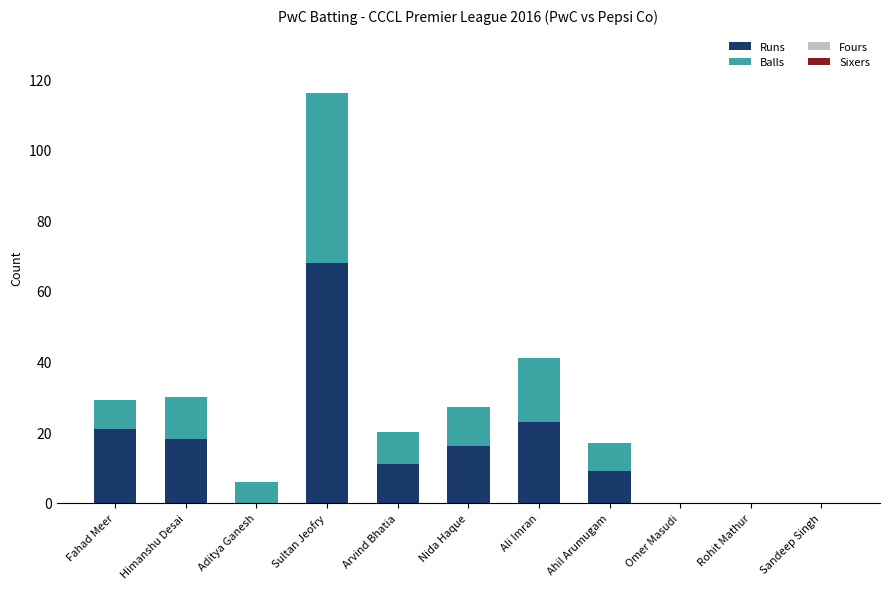

At which category is the sum across all series the highest?

Sultan Jeofry